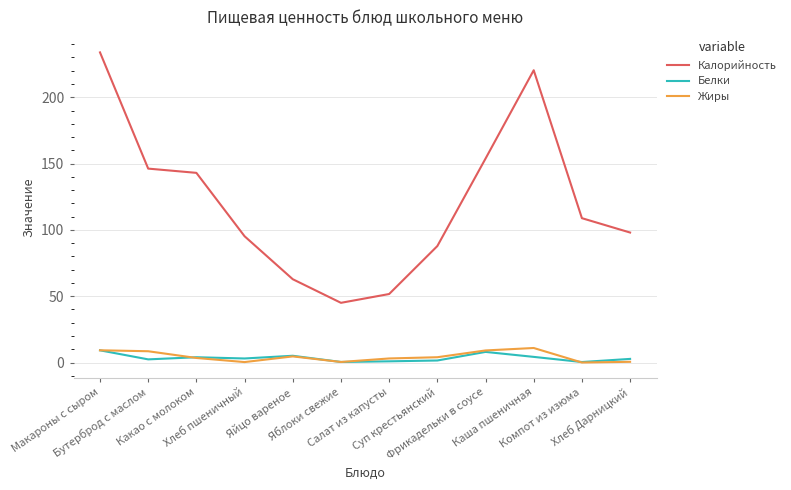

Which category has the highest value across all series?

Макароны с сыром